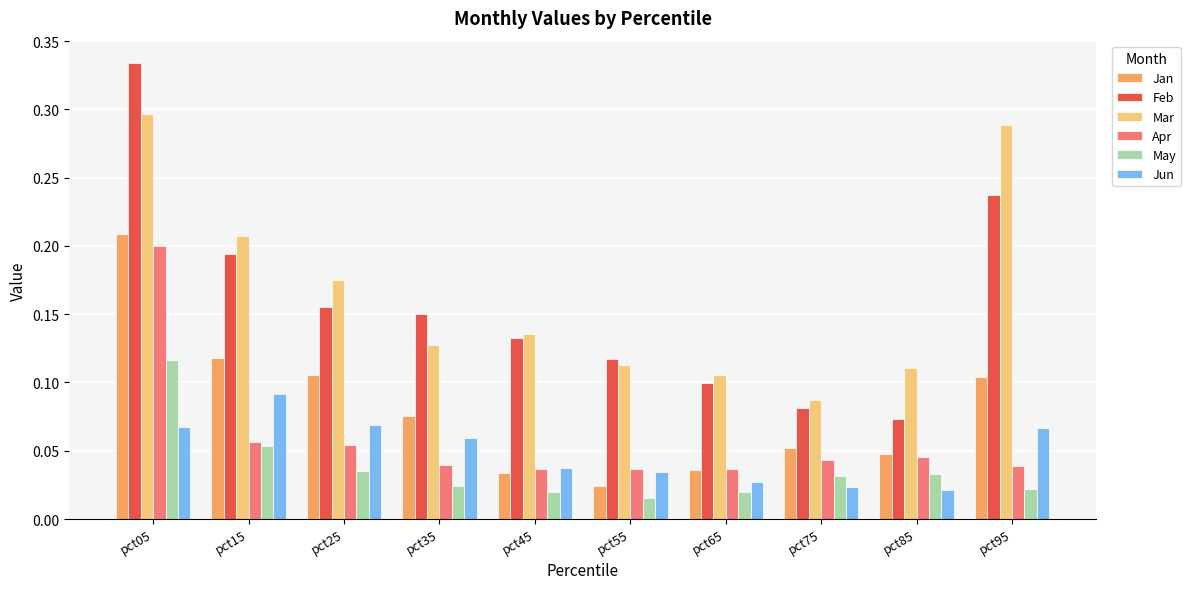

Is it true that Mar equals 0.1 at pct75?

True